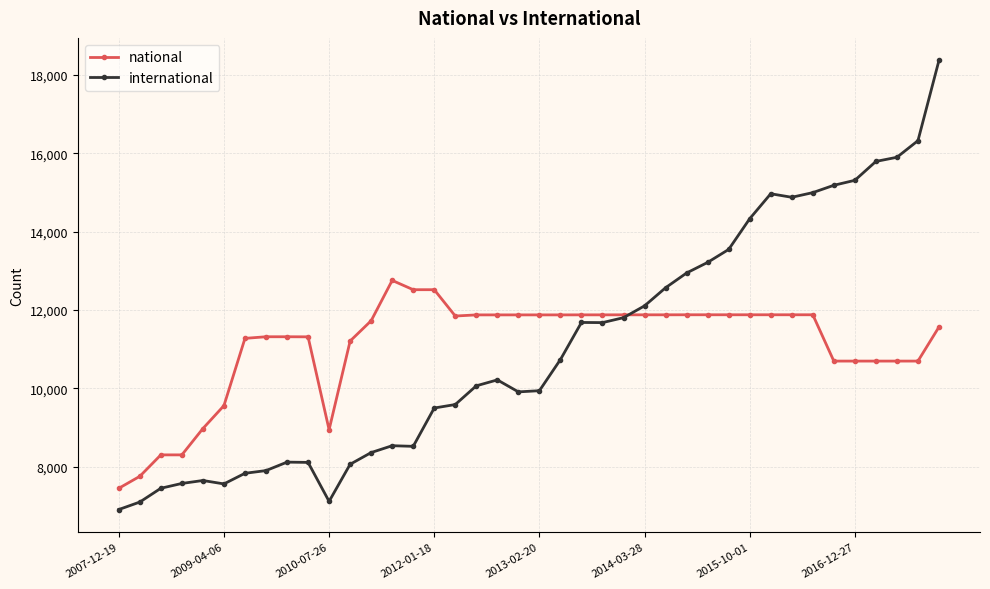

True or false: national and international intersect in this chart.

True